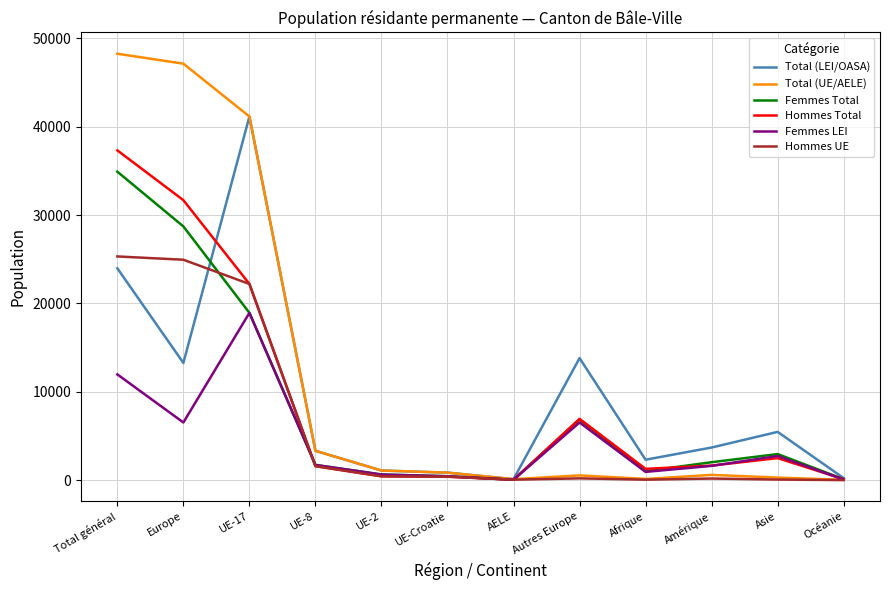

What is the maximum value for Femmes LEI?

18933